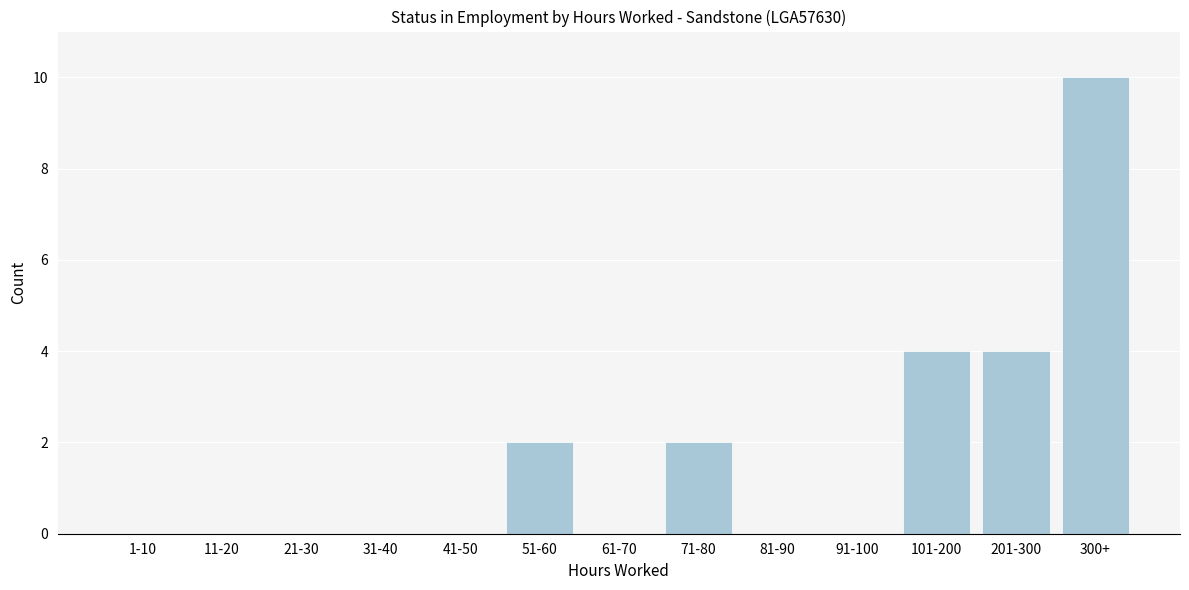

Reading left to right, transcribe all the data shown in this chart.

1-10=0	11-20=0	21-30=0	31-40=0	41-50=0	51-60=2	61-70=0	71-80=2	81-90=0	91-100=0	101-200=4	201-300=4	300+=10